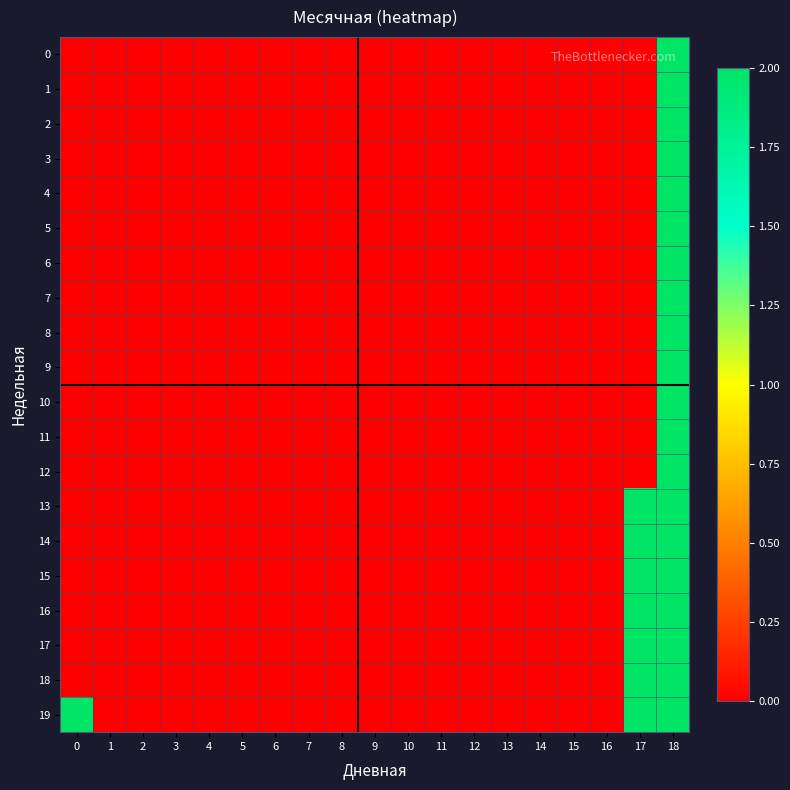

Which series changed the most between 0 and 2?

19